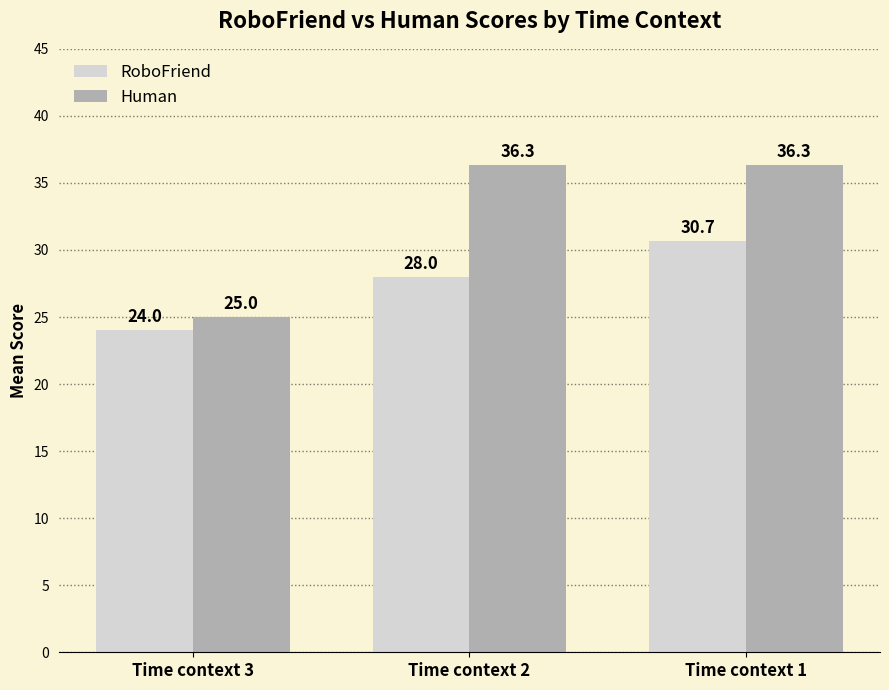

How many groups of bars are there?

3